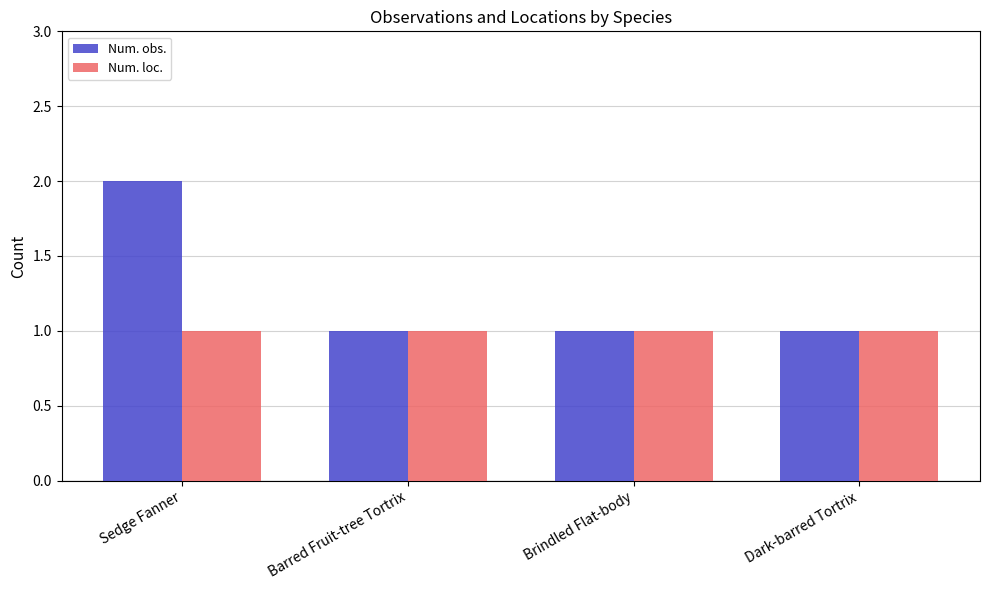

True or false: Num. loc. has a value of 2 at Dark-barred Tortrix.

False